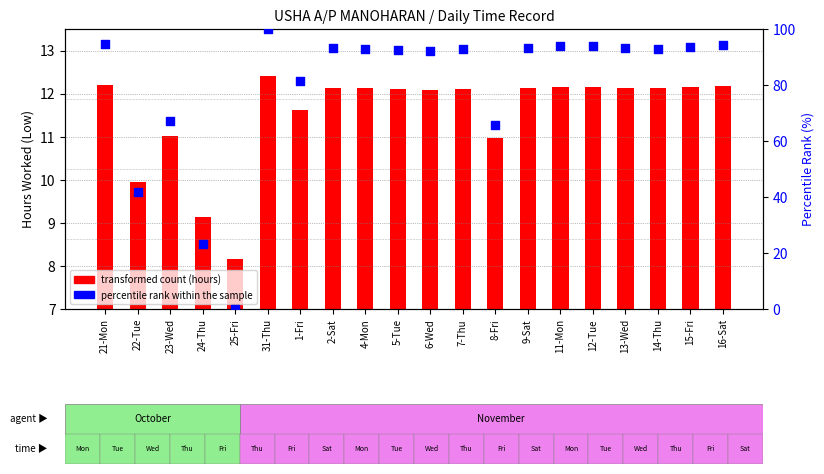

Is the value of Low (hours) at 13-Wed greater than the value of percentile rank within the sample at 4-Mon?

No